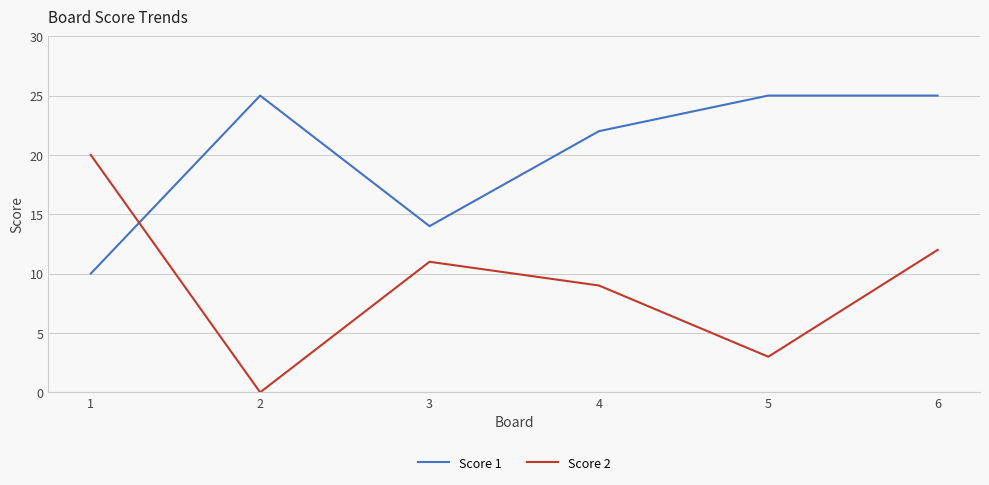

At which category does Score 2 reach its first local valley?

2